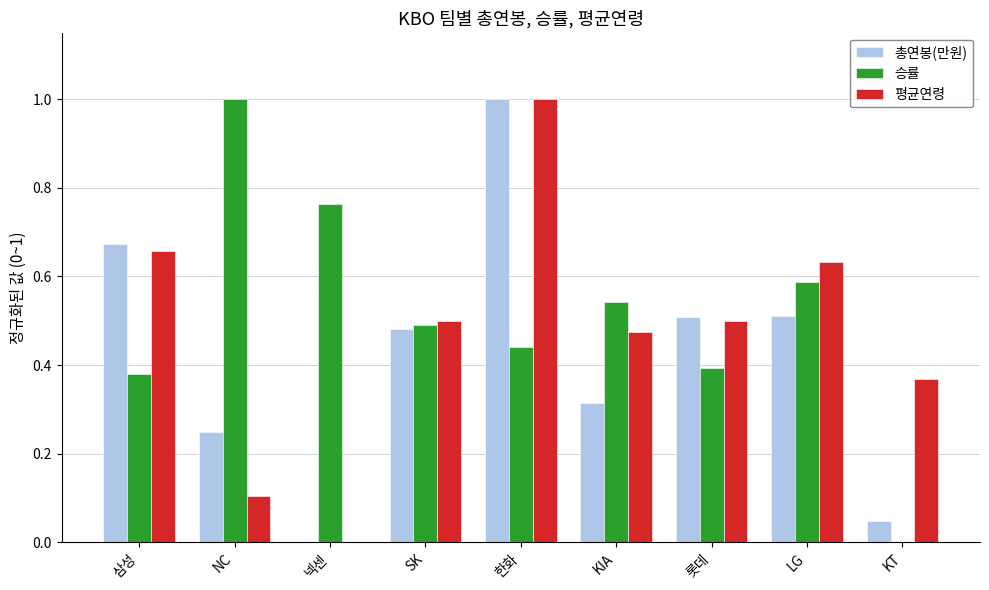

At which category is the sum across all series the highest?

한화